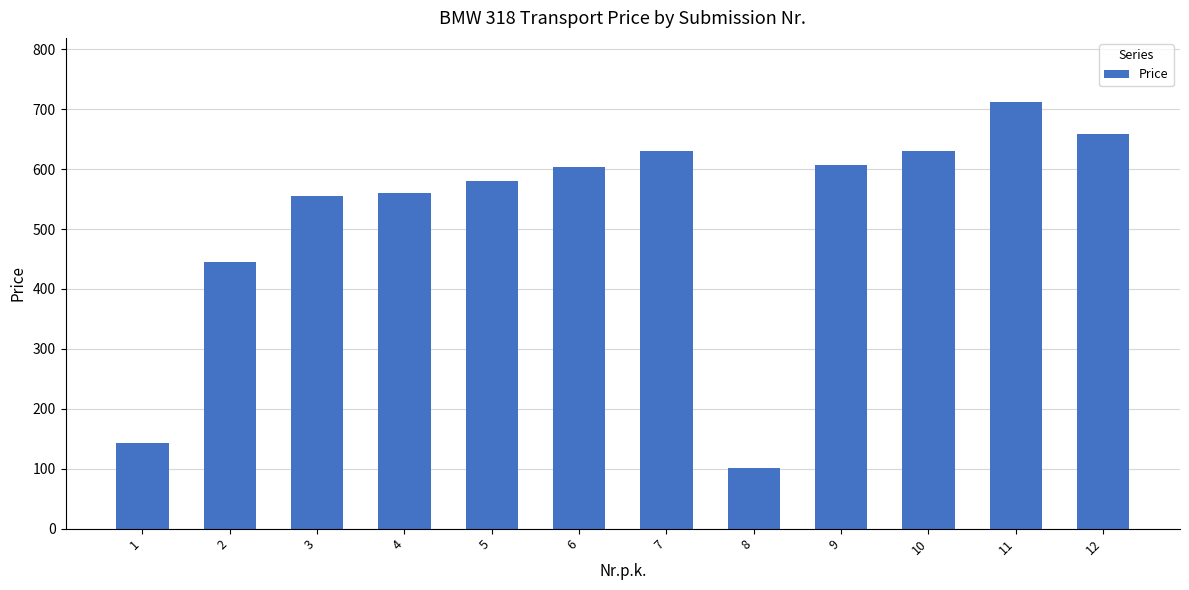

The value at 5 is 251.4. True or false?

False